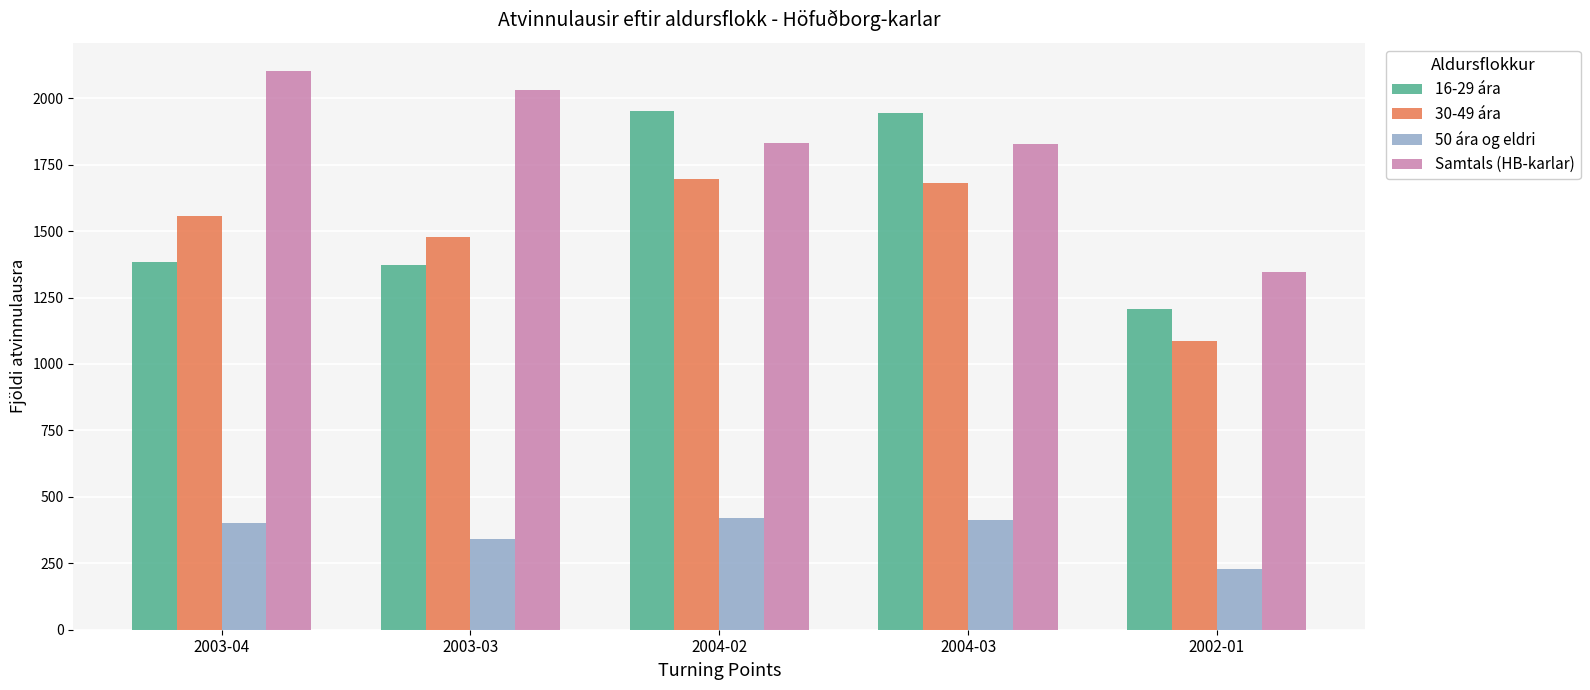

What is the lowest value of the 50 ára og eldri series?

227